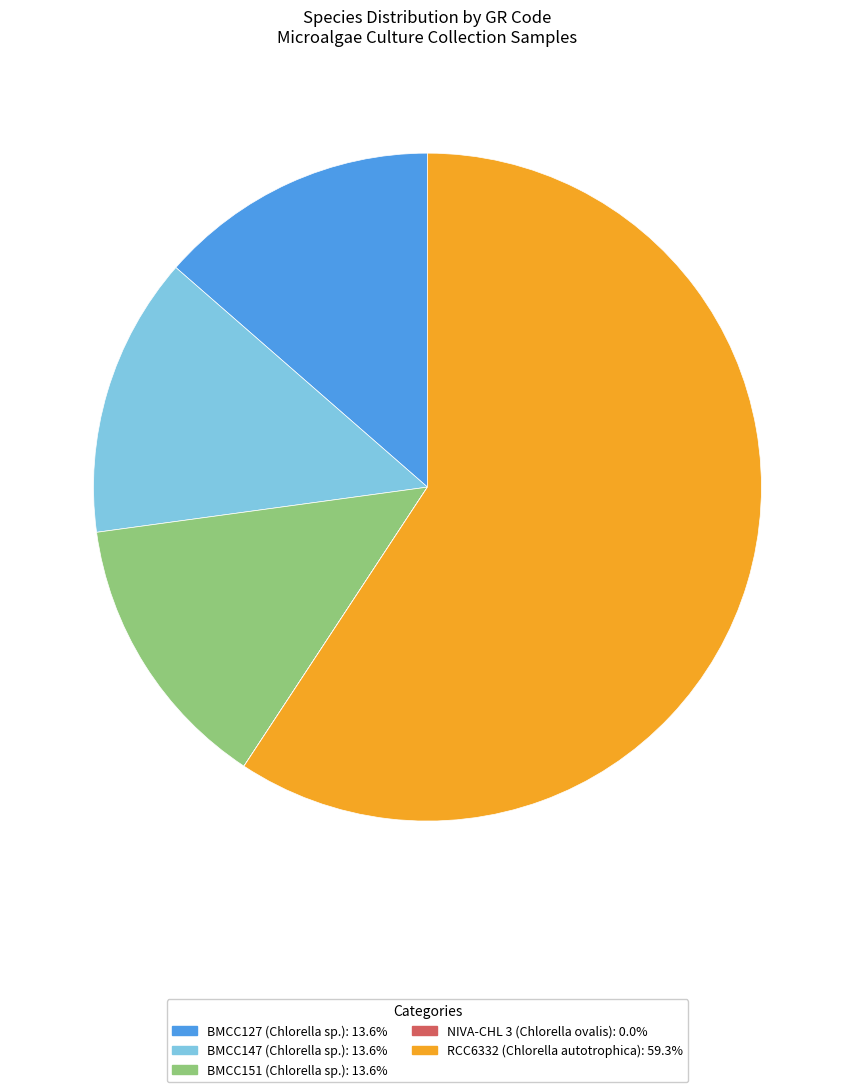

Which category has the biggest portion of the pie?

RCC6332 (Chlorella autotrophica)